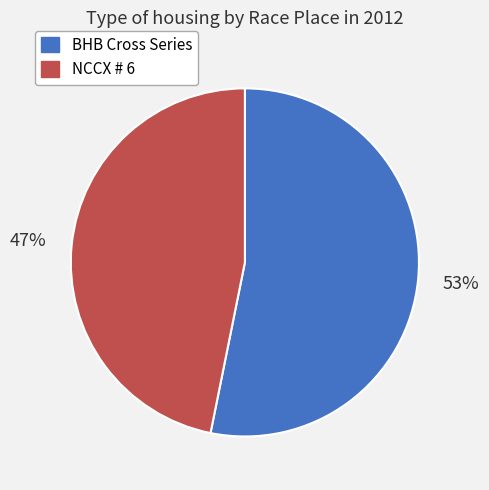

Is there any slice that represents more than half of the pie?

Yes